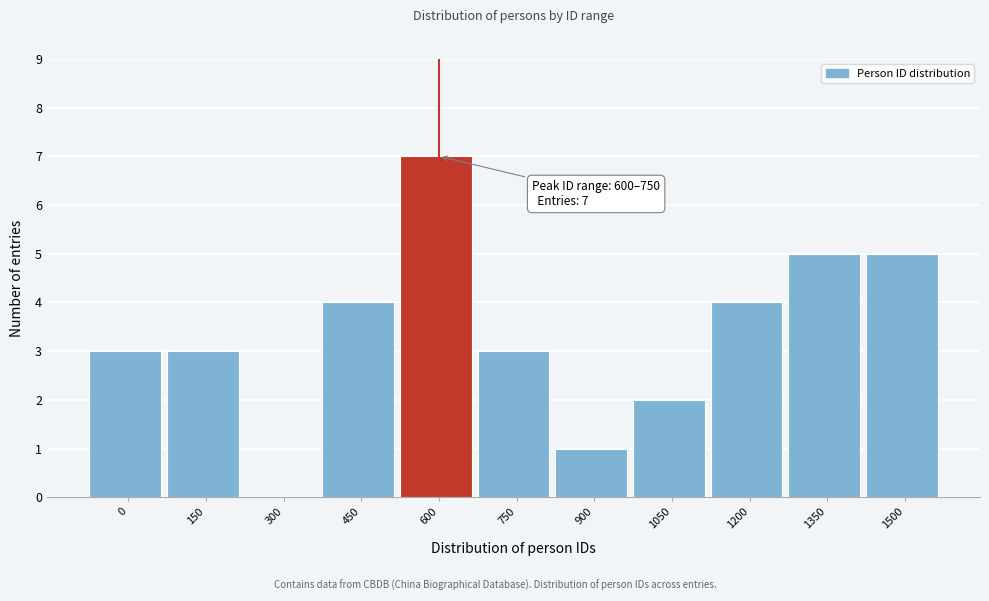

Reading left to right, transcribe all the data shown in this chart.

0=3	150=3	300=0	450=4	600=7	750=3	900=1	1050=2	1200=4	1350=5	1500=5